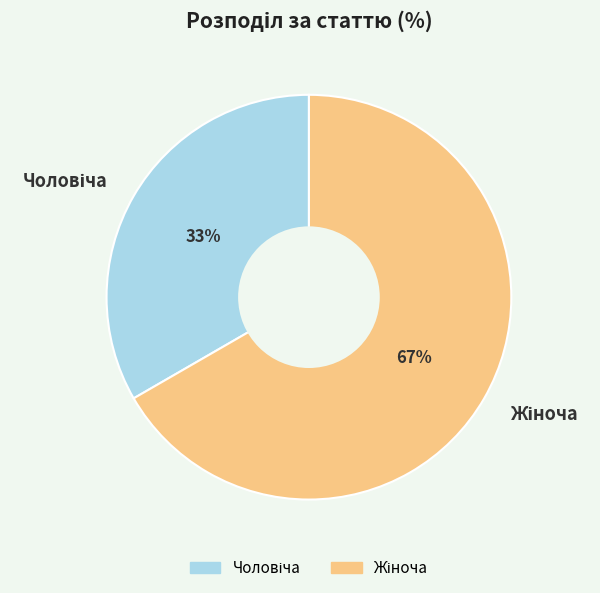

To the nearest percent, what is the average slice percentage?

50%